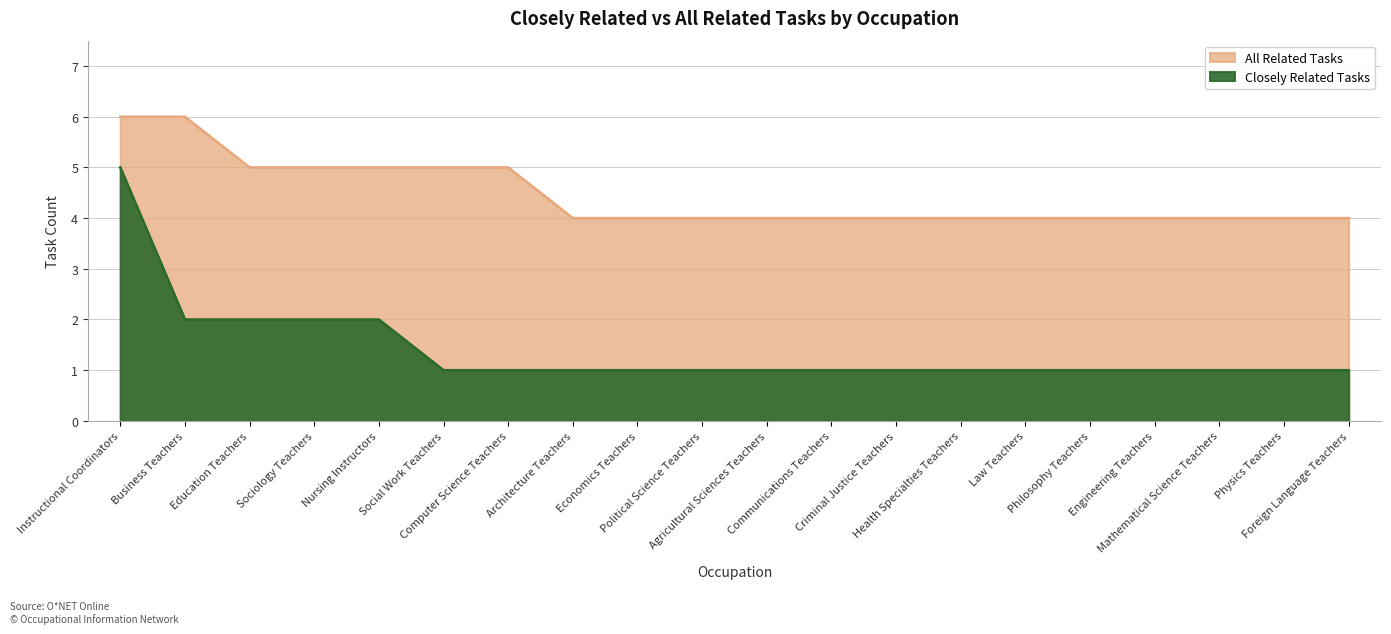

What is the label of the 18th point from the right?

Education Teachers